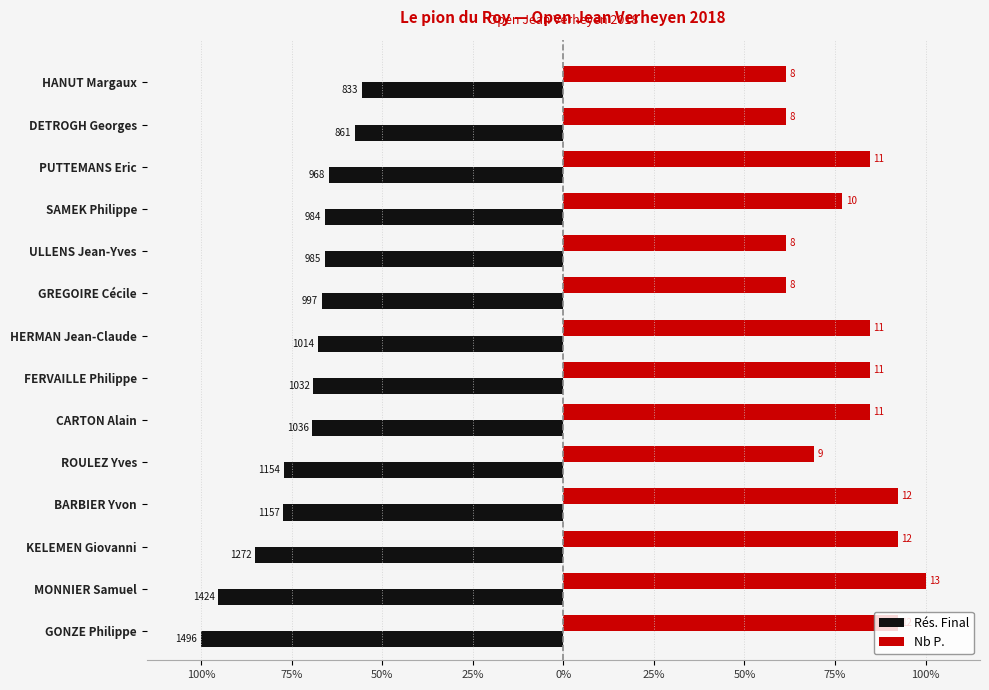

What are all the series names shown in the legend?

Rés. Final, Nb P.